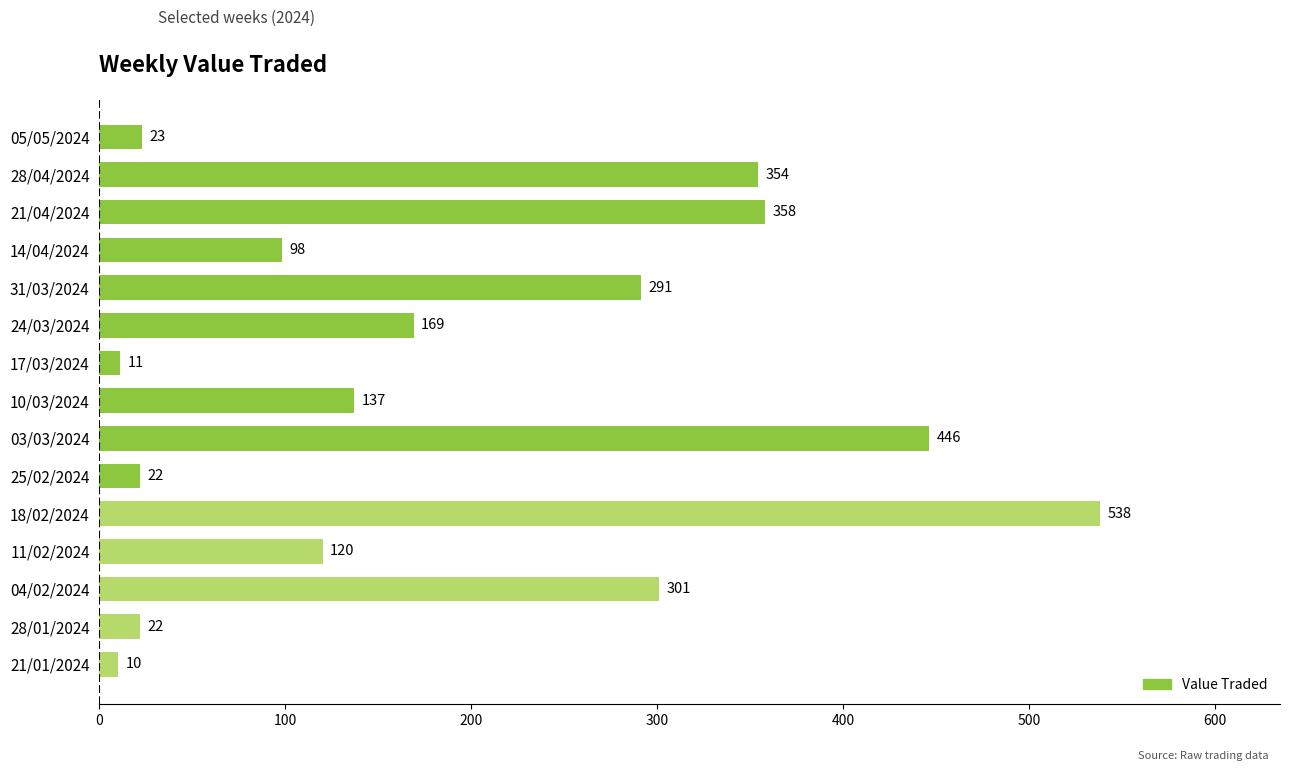

What is the difference between the maximum and minimum values?

528